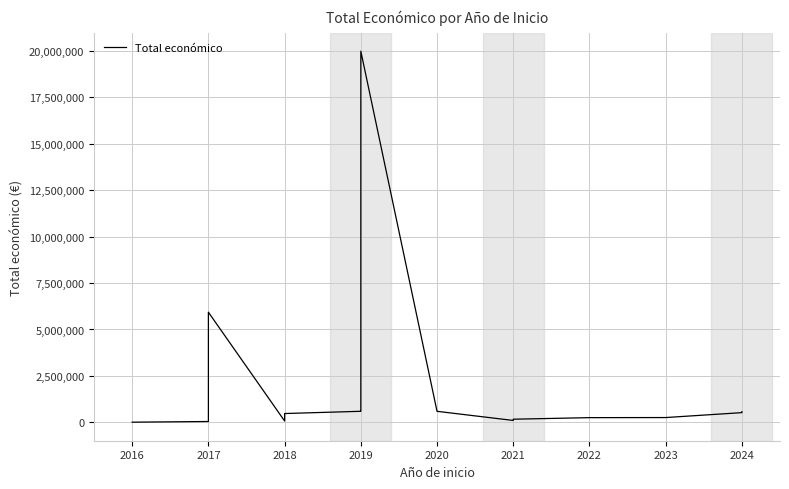

What is the greatest value displayed?

19991896